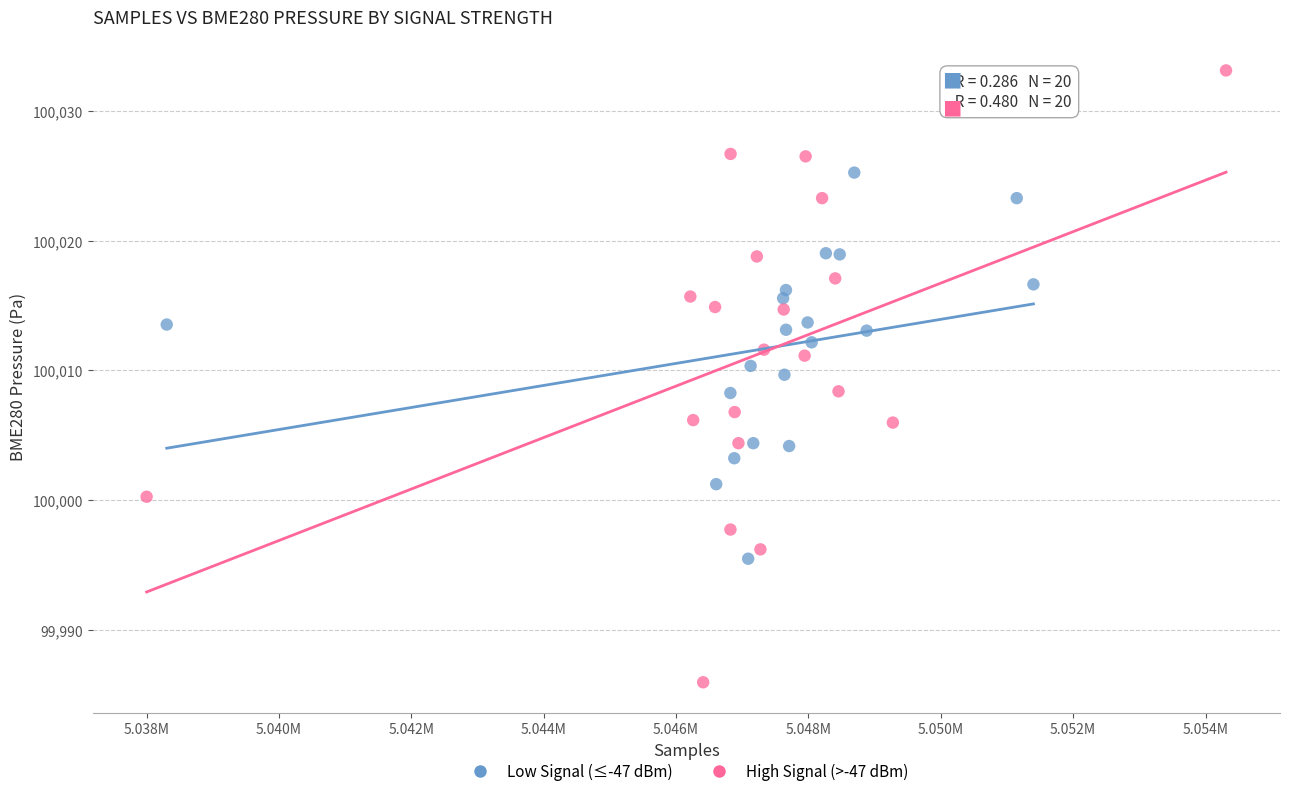

Which series has the widest spread of Y values?

High Signal (>-47 dBm)